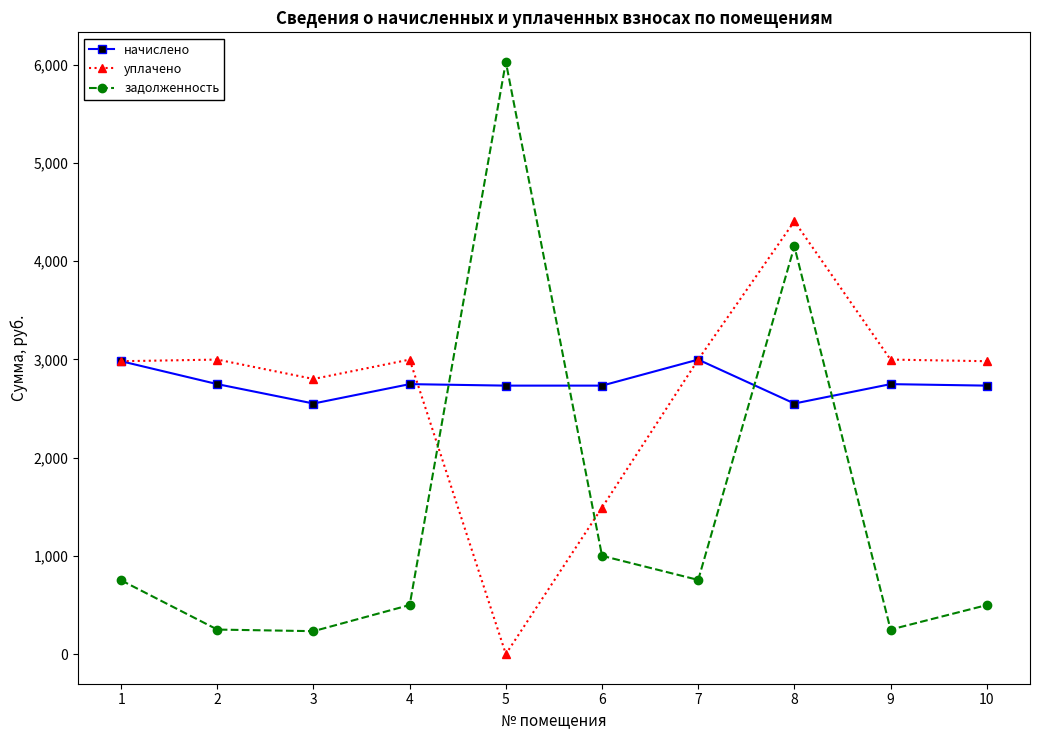

Which series has the largest range (max minus min)?

задолженность